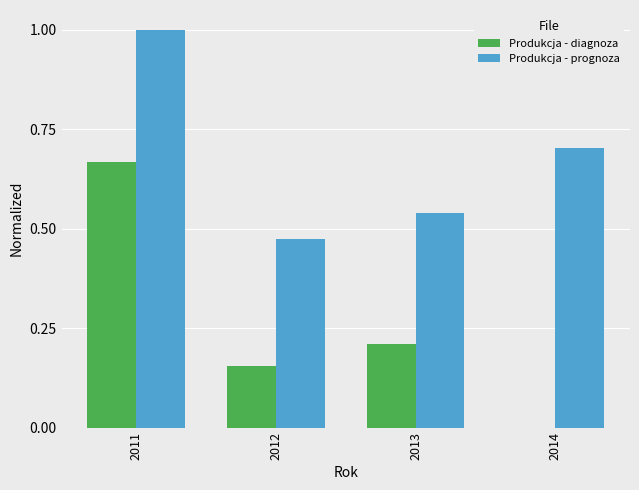

Are the bars horizontal?

No